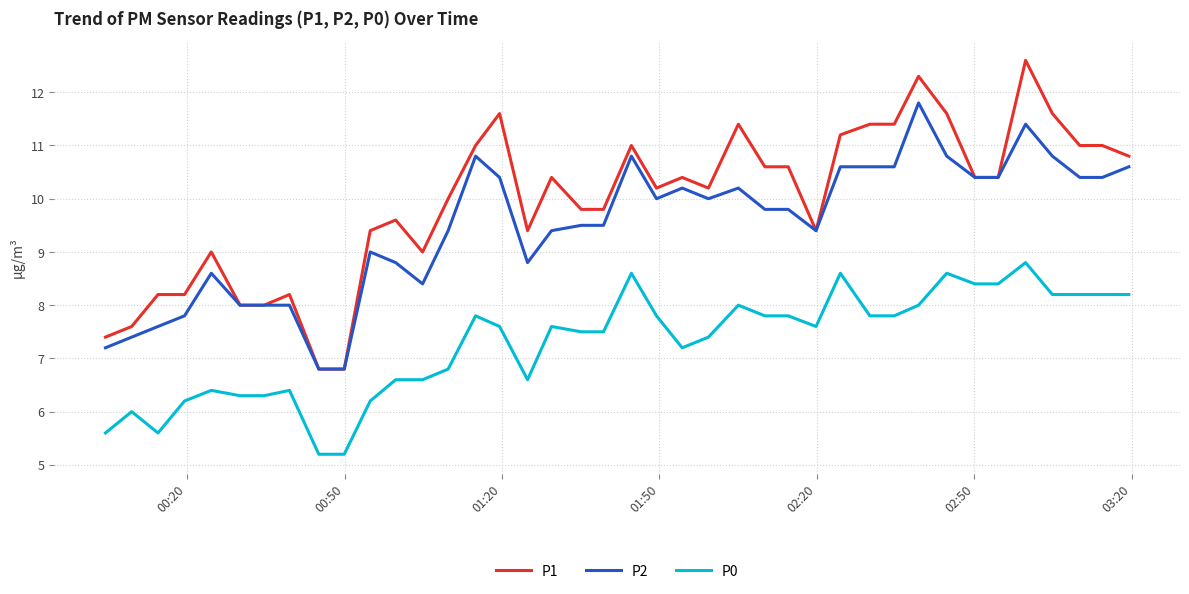

Rank the series by their average value, from highest to lowest.

P1, P2, P0